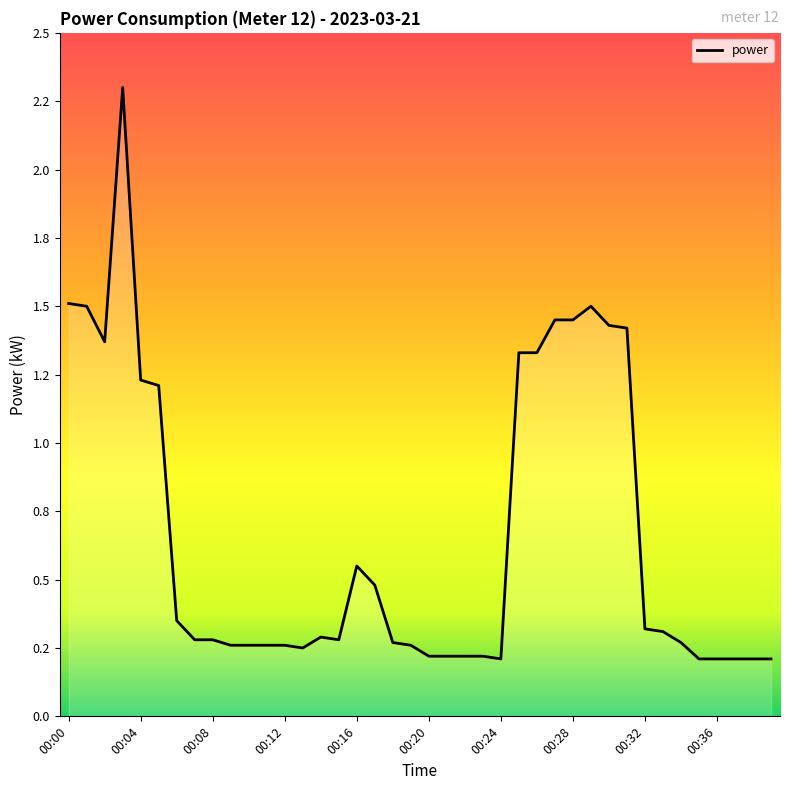

Is this an area chart (filled region under the line)?

Yes